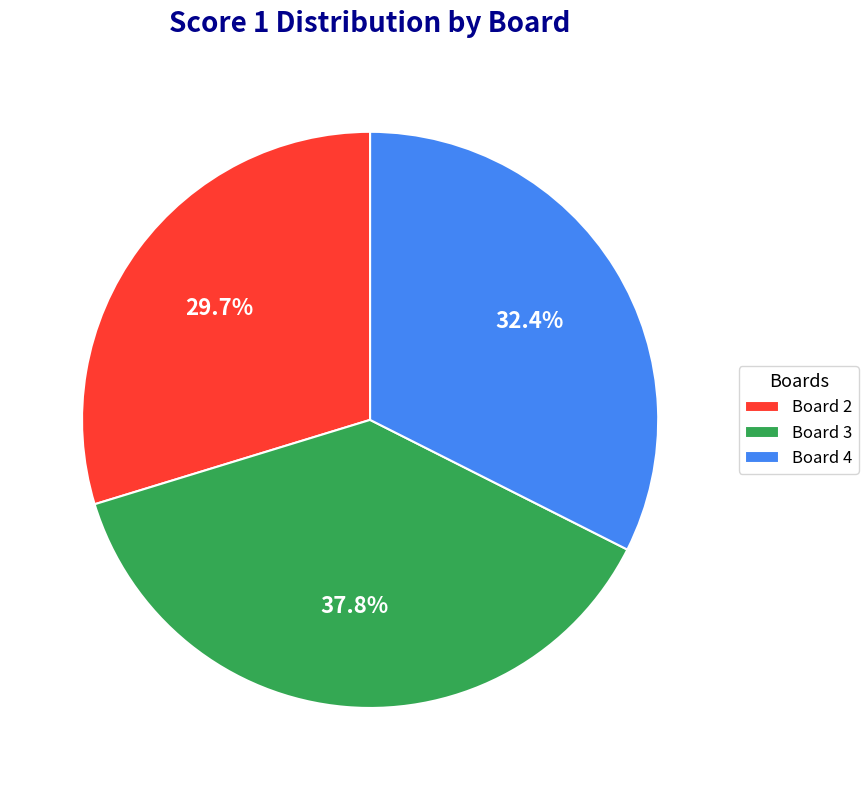

Which has a higher value, Board 2 or Board 4?

Board 4